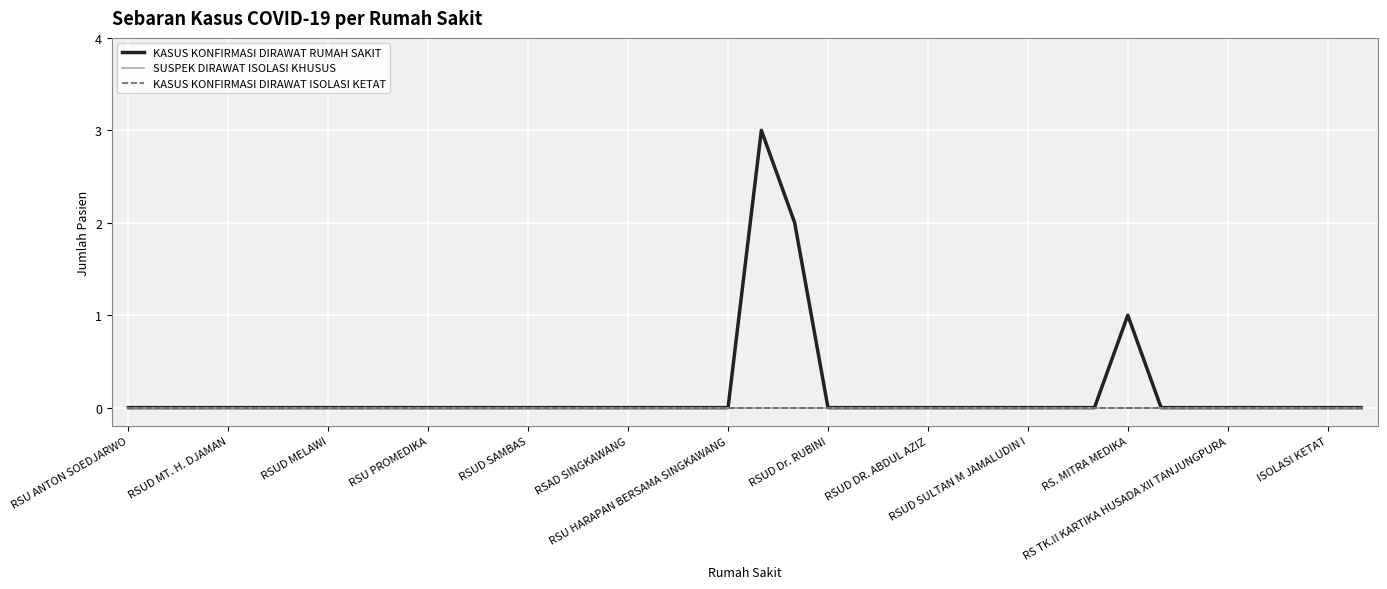

What is the difference between the second highest and minimum values in the KASUS KONFIRMASI DIRAWAT RUMAH SAKIT series?

2